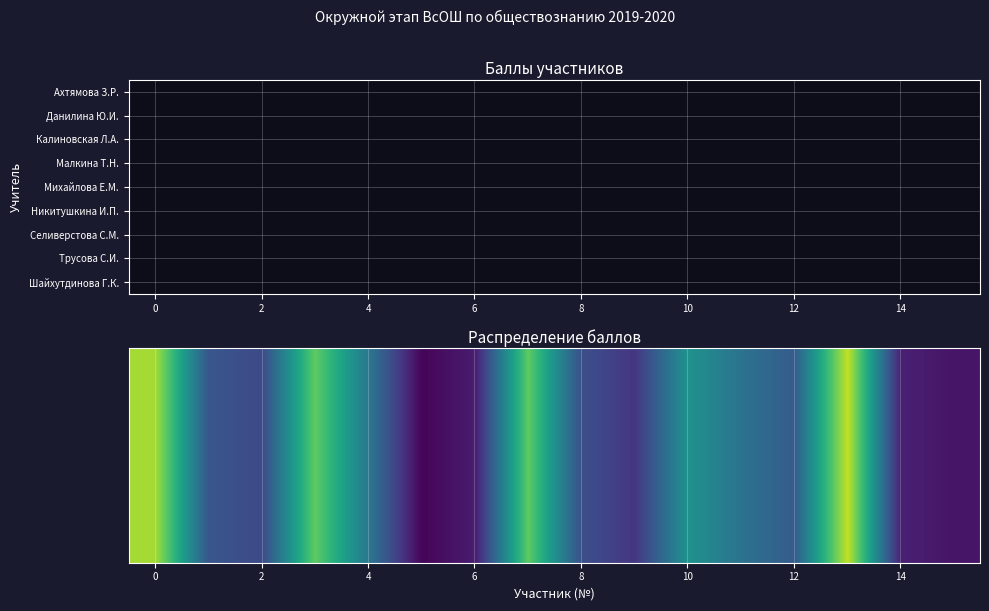

What is the maximum value shown in the chart?

61.0